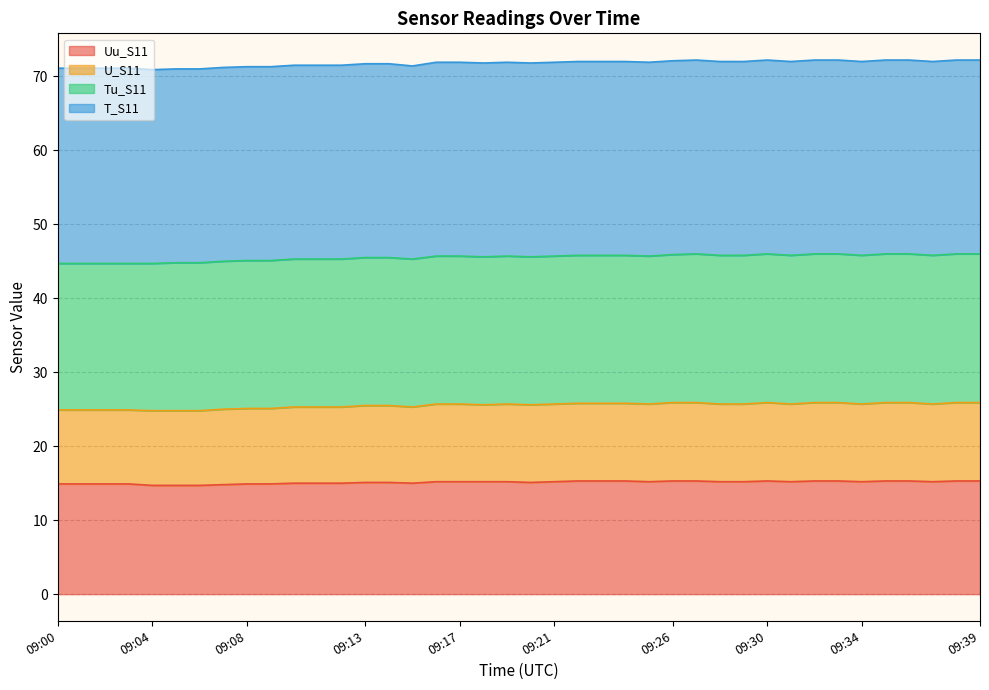

True or false: U_S11 and Uu_S11 intersect in this chart.

False